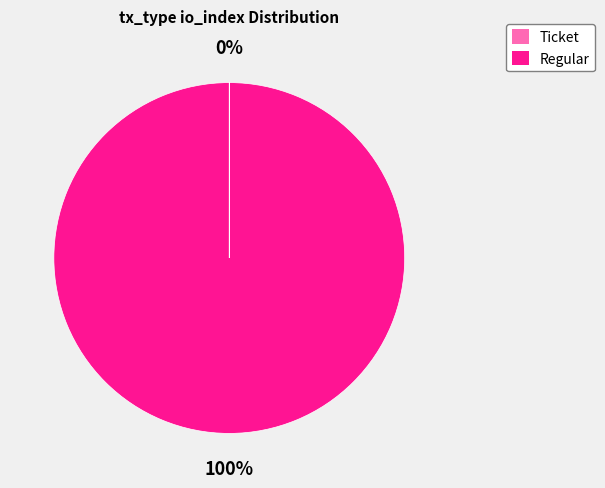

To the nearest percent, what portion does Regular represent?

100%